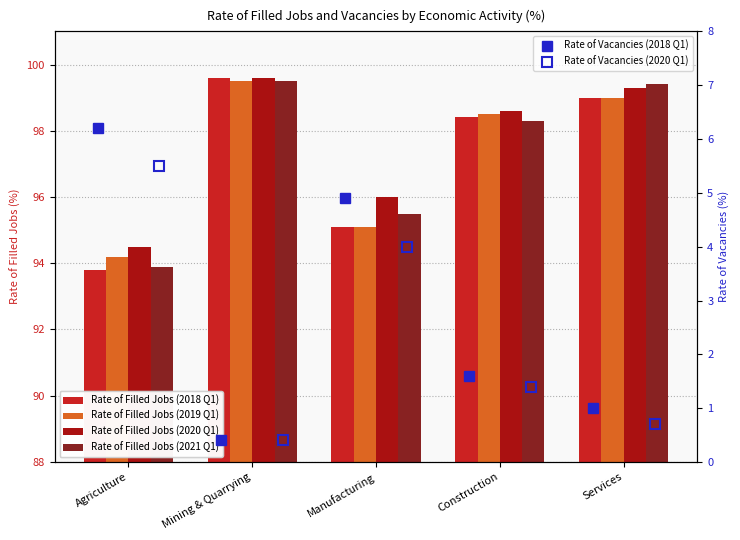

Does the chart contain stacked bars?

No